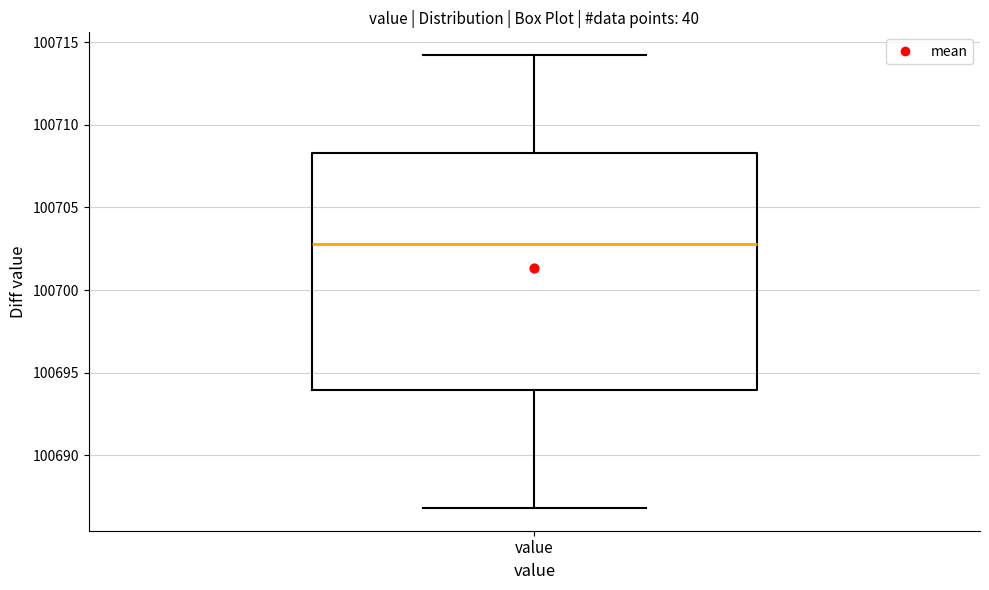

Read this box plot against the y-axis: the position of the median line, the range covered by the box, and the ends of both whiskers. The values are not printed on the chart, so give them approximately, as read against the axis.

median 100703.0, box 100694.0 to 100708.5, whiskers 100687.0 to 100714.0